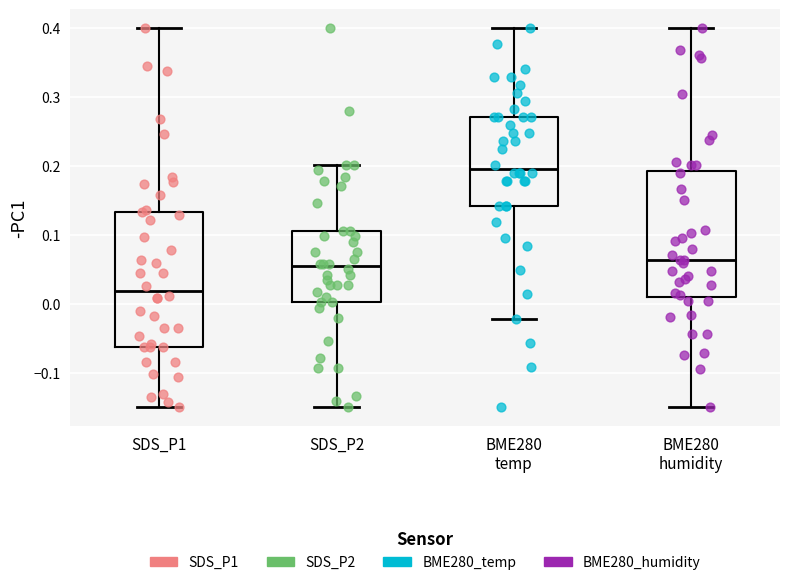

Which box has the highest median line?

BME280 temp